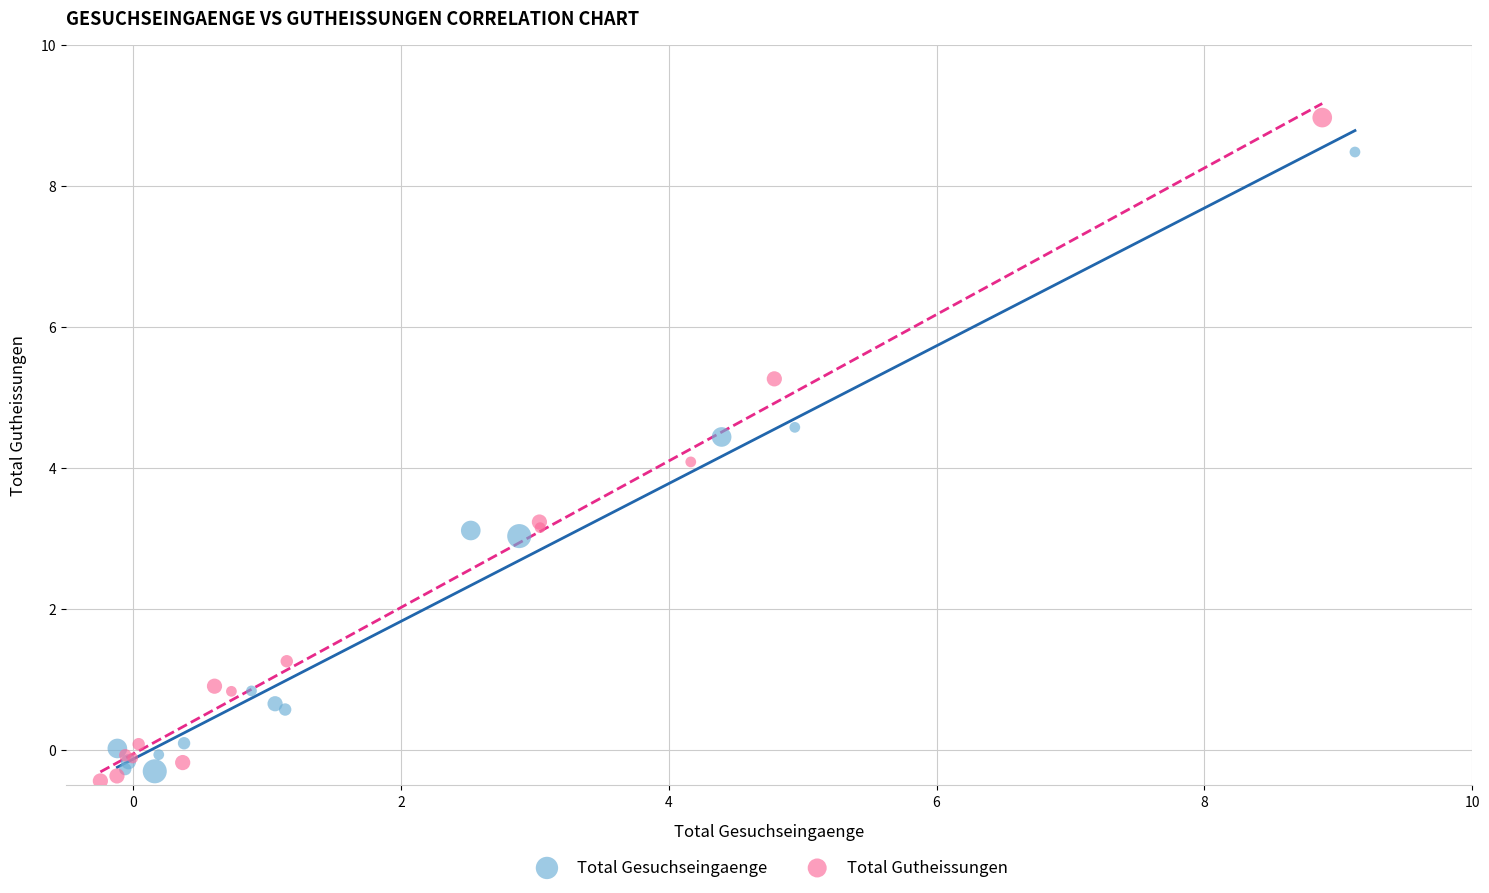

Which series reaches the maximum Y coordinate?

Total Gutheissungen